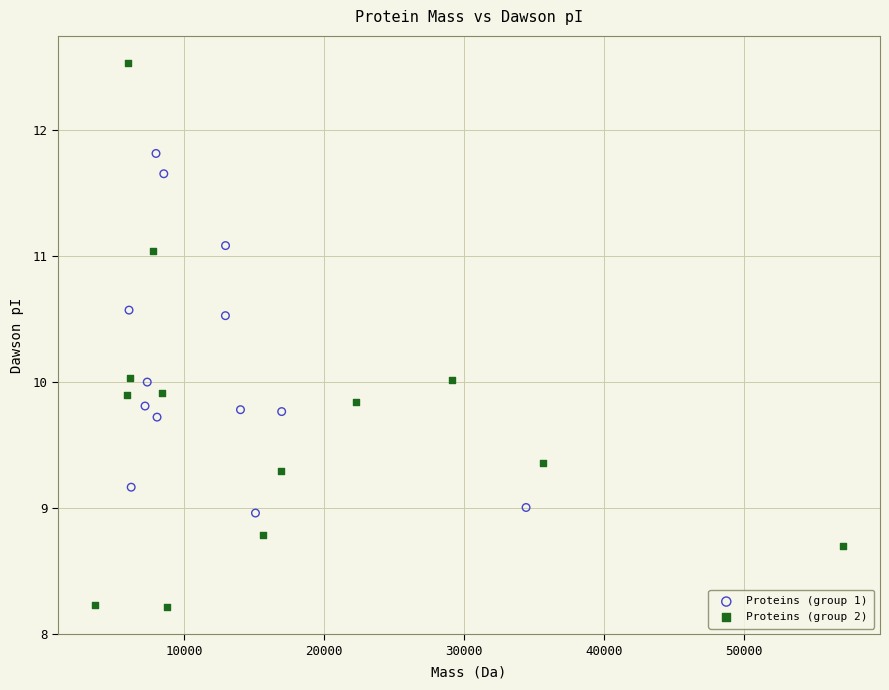

What are all the series names shown in the legend?

Proteins (group 1), Proteins (group 2)